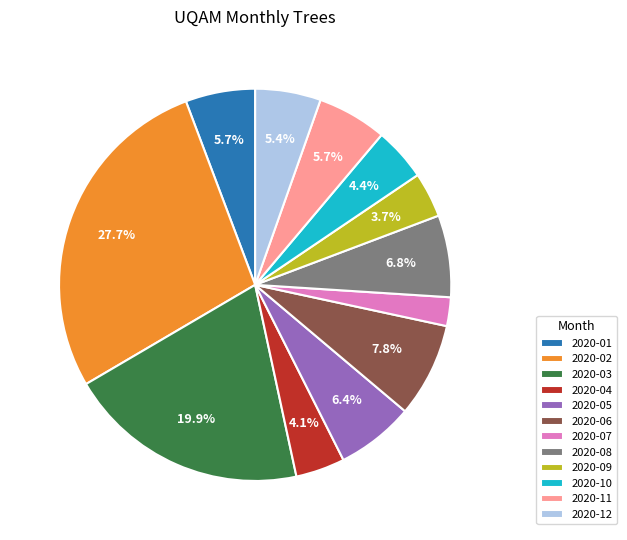

How many segments does this pie chart have?

12